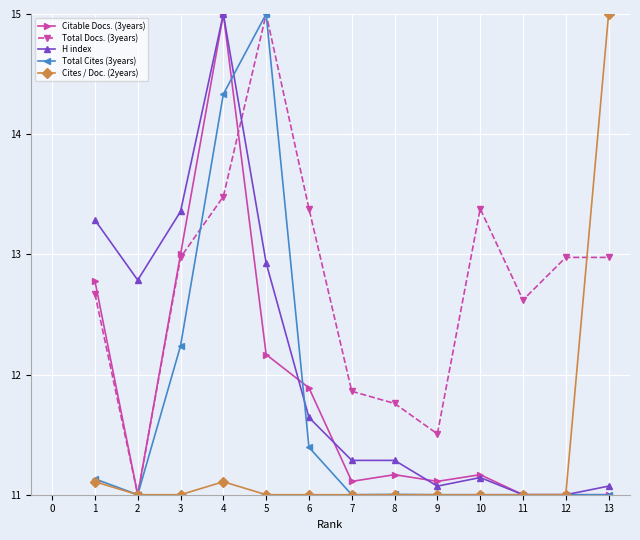

Which series has the largest total across all categories?

Total Docs. (3years)